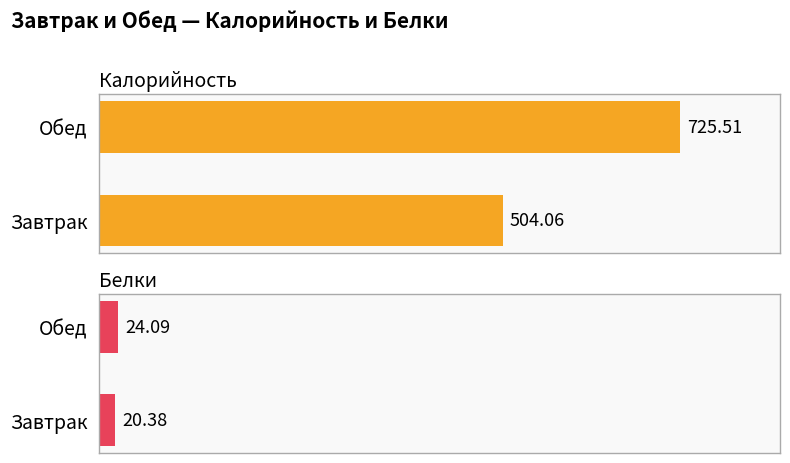

Are the bars horizontal?

Yes